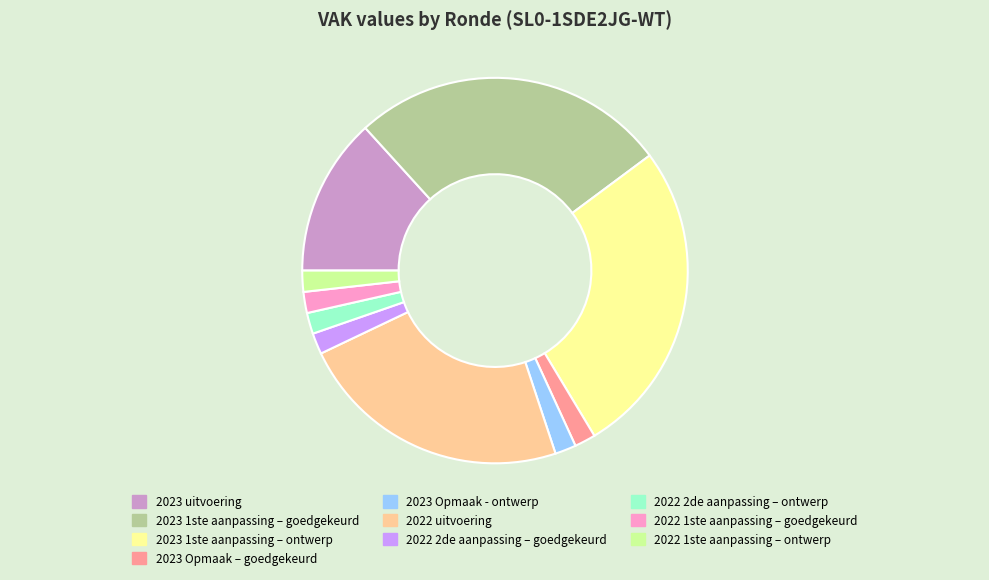

Is the sum of 2022 1ste aanpassing – ontwerp and 2023 1ste aanpassing – ontwerp greater than half?

No